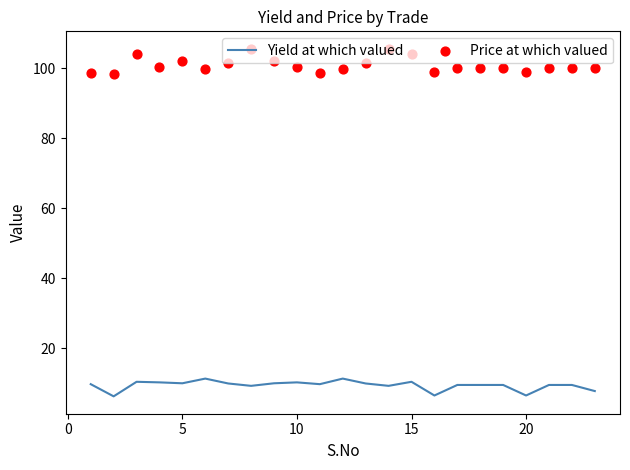

Which series has the widest spread of Y values?

Price at which valued